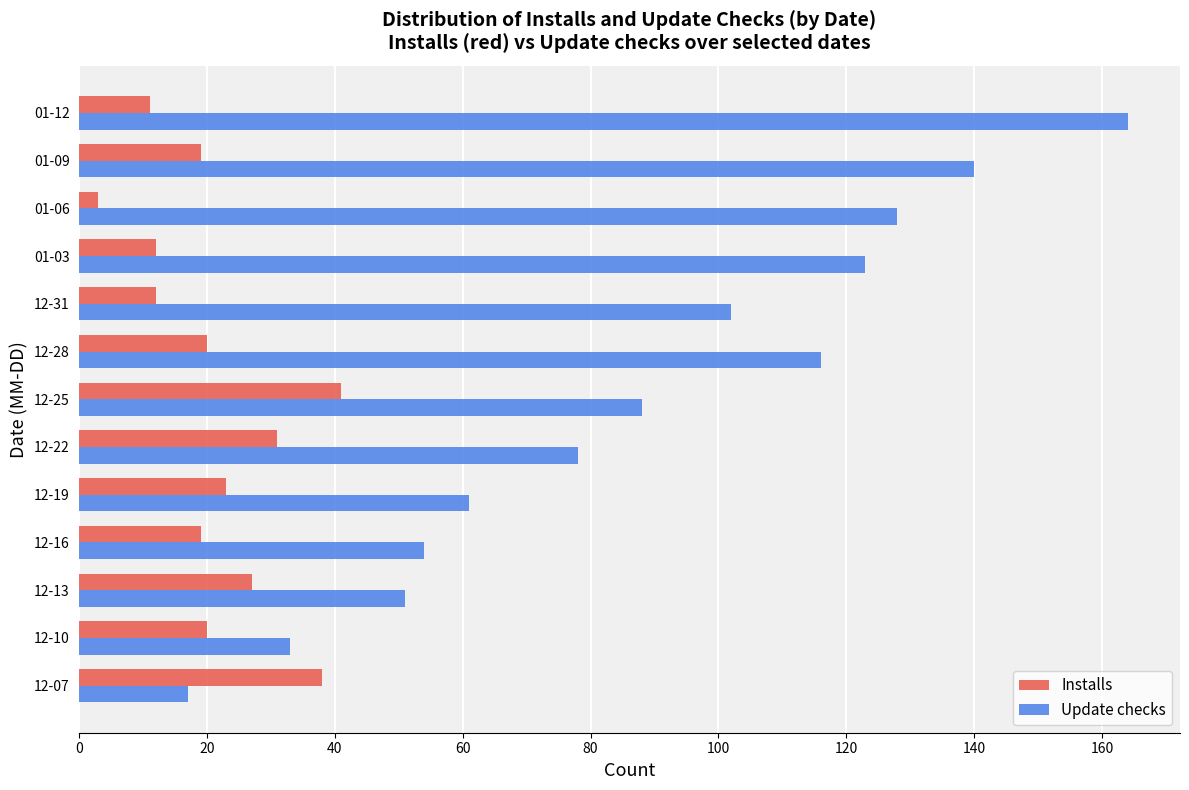

List the labels in order of Update checks value, largest first.

01-12, 01-09, 01-06, 01-03, 12-28, 12-31, 12-25, 12-22, 12-19, 12-16, 12-13, 12-10, 12-07